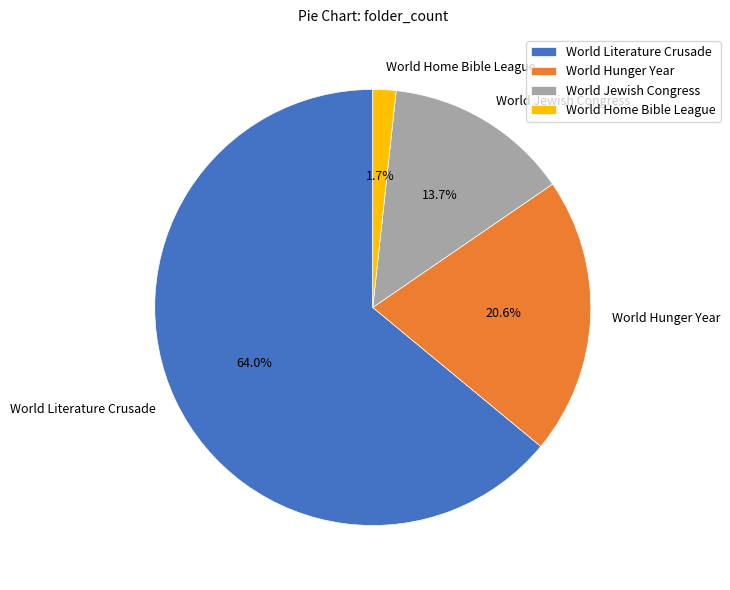

Is the sum of World Hunger Year and World Jewish Congress greater than half?

No